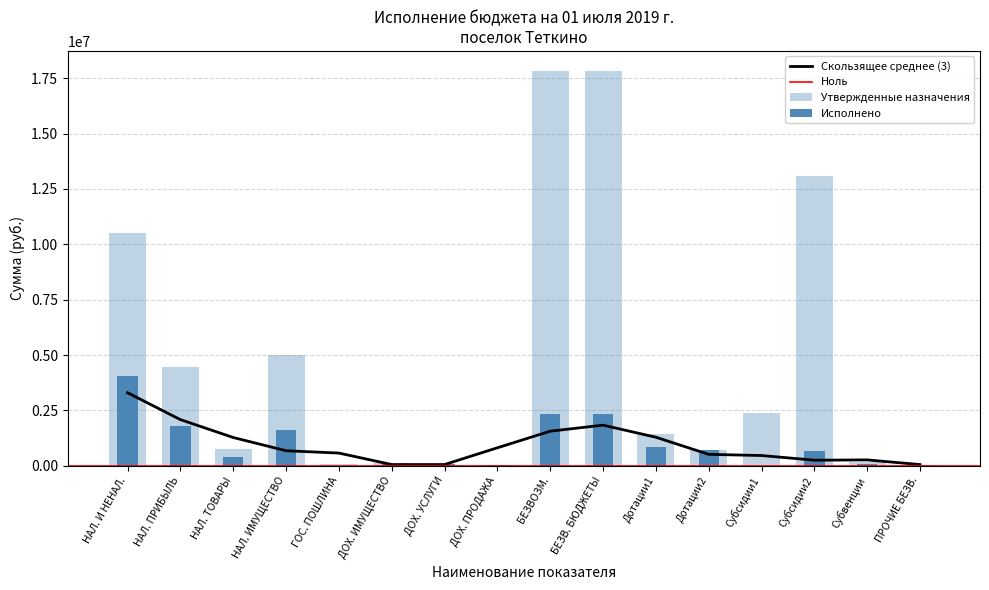

Are the bars horizontal?

No